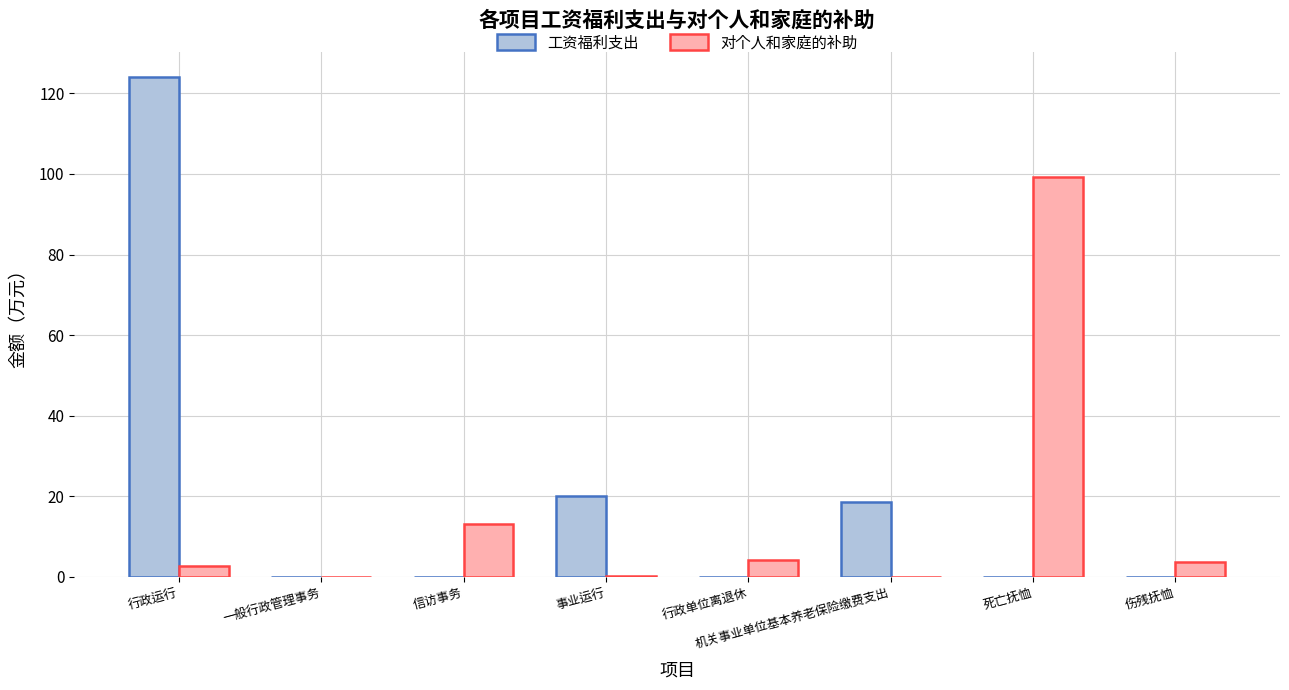

The 工资福利支出 series shows 77.5 at 一般行政管理事务. True or false?

False